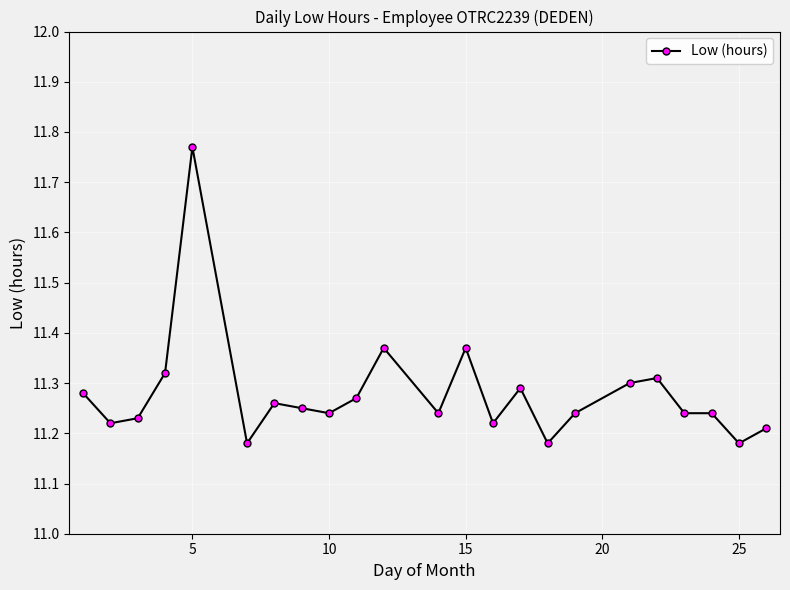

What is the difference between the maximum and minimum values?

0.6